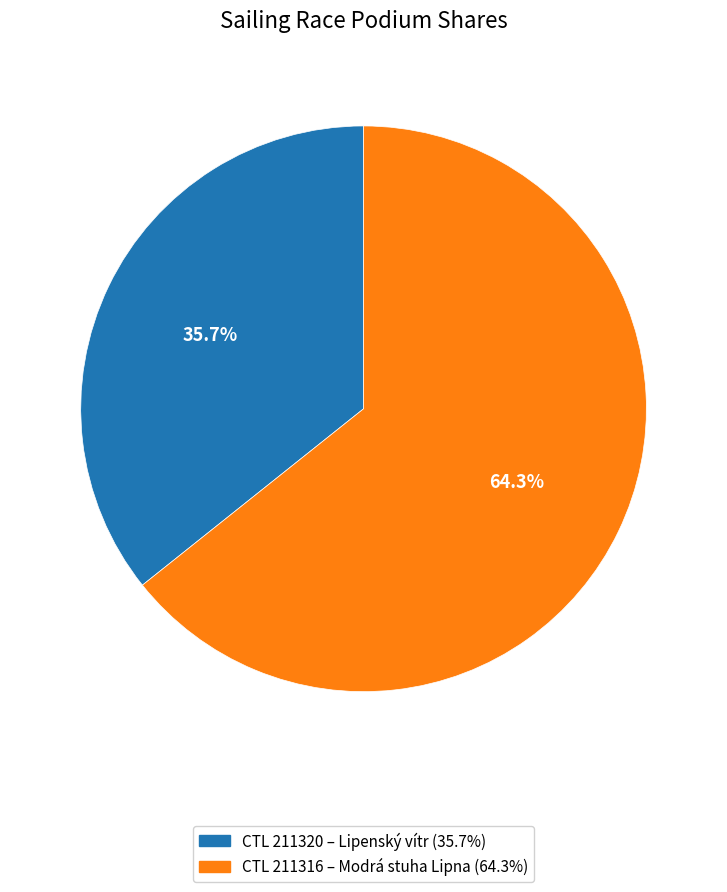

Is there any slice that represents more than half of the pie?

Yes